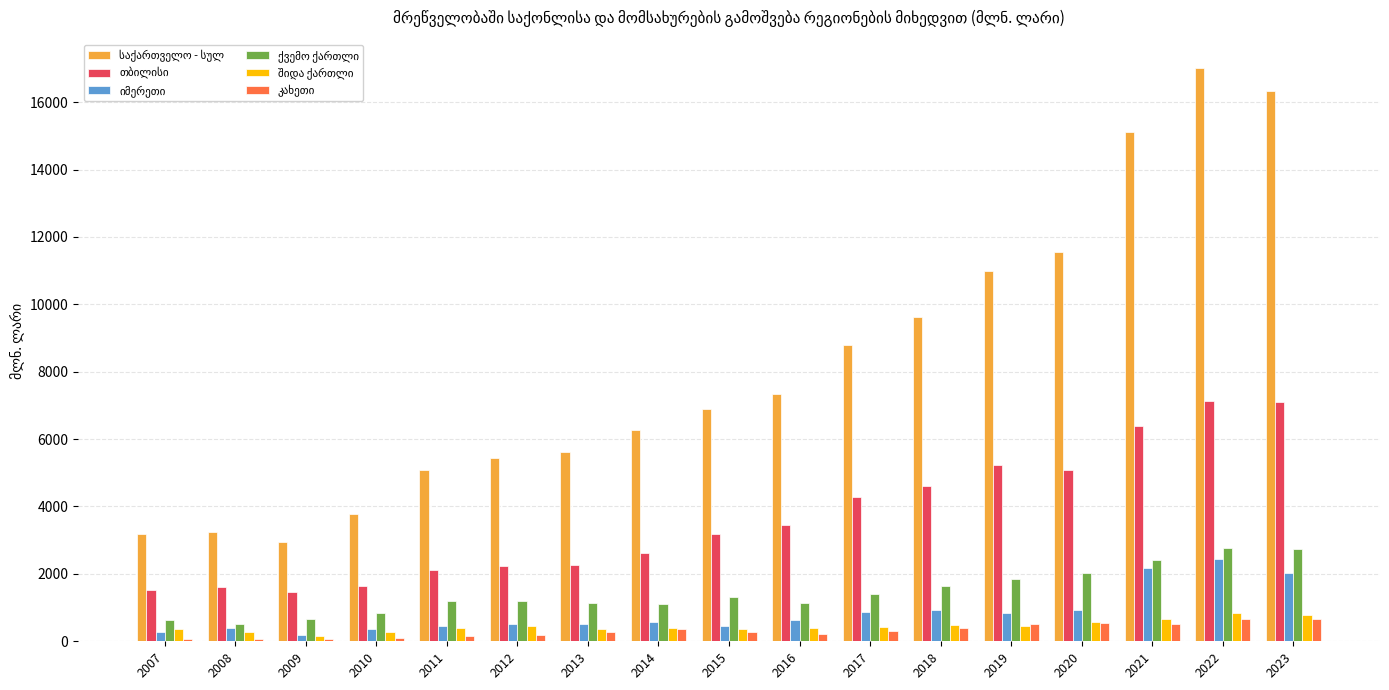

Which label corresponds to the largest value in the chart?

2022